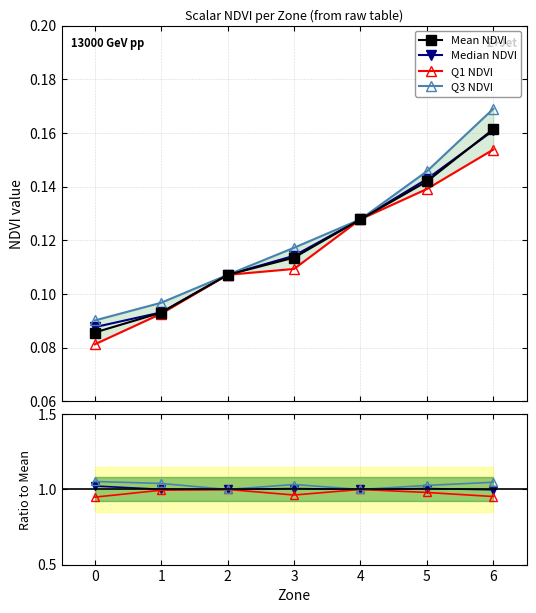

How many lines are shown in the chart?

4